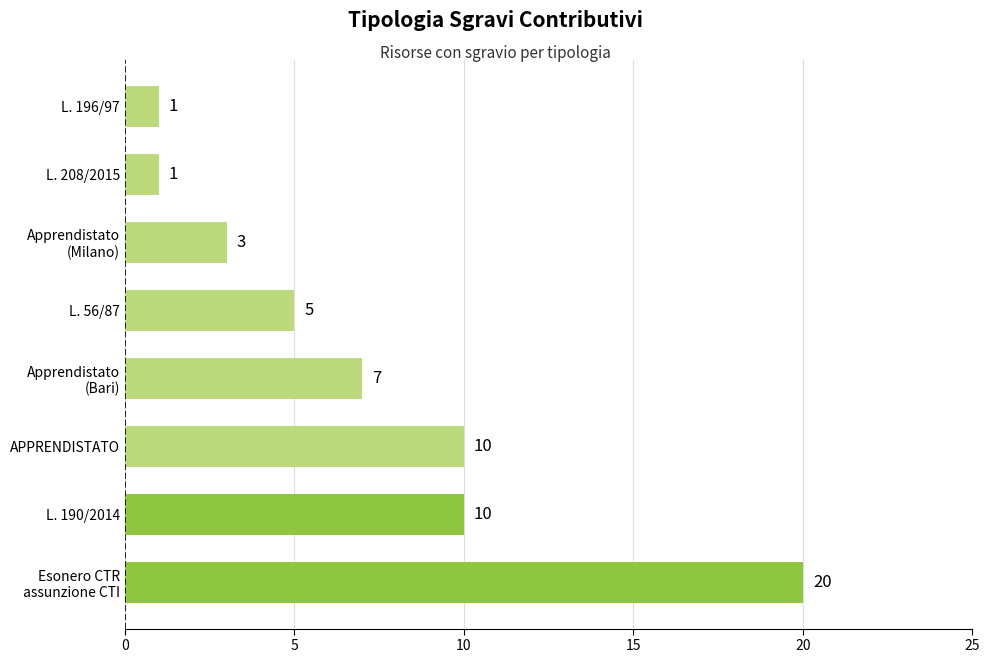

Reading top to bottom, what are all the values shown in this chart?

1	1	3	5	7	10	10	20